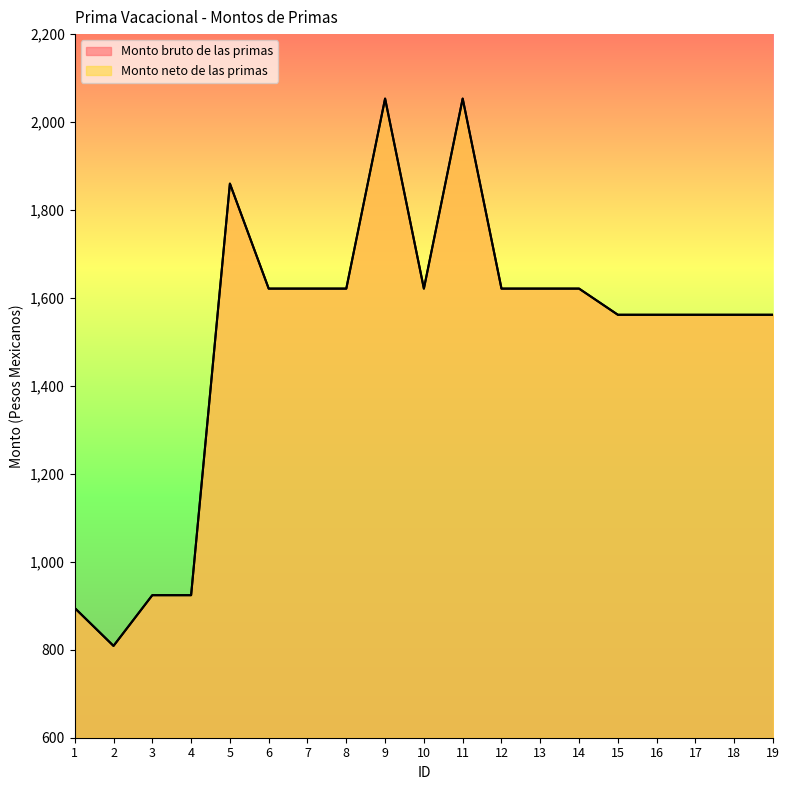

Reading left to right, list all the values displayed in this chart.

Monto bruto de las primas: 895.0	808.8	924.1	924.1	1860.0	1621.3	1621.3	1621.3	2053.3	1621.3	2053.3	1621.3	1621.3	1621.3	1561.8	1561.8	1561.8	1561.8	1561.8
Monto neto de las primas: 895.0	808.8	924.1	924.1	1860.0	1621.3	1621.3	1621.3	2053.3	1621.3	2053.3	1621.3	1621.3	1621.3	1561.8	1561.8	1561.8	1561.8	1561.8